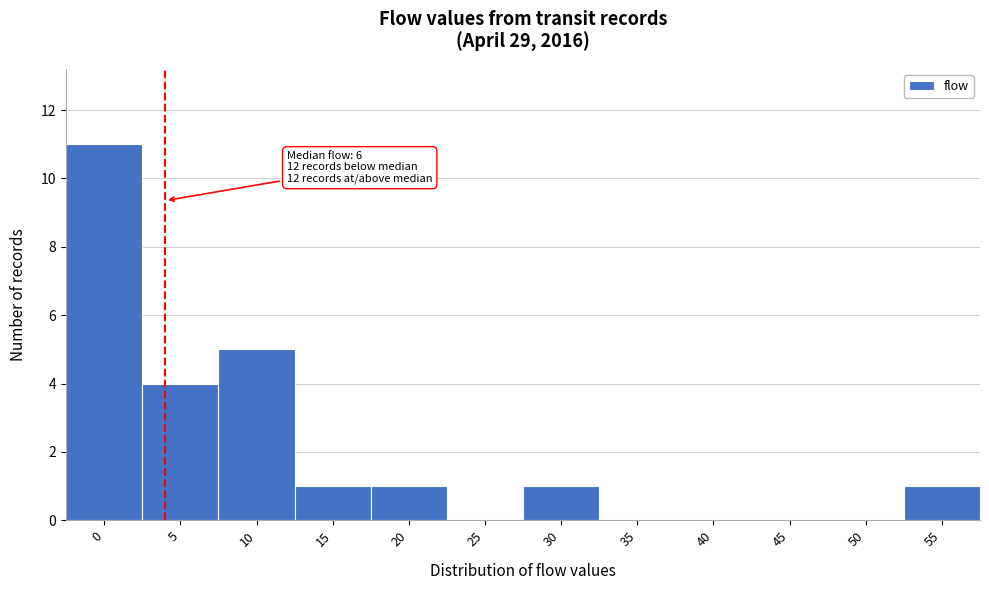

Reading left to right, what are all the values shown in this chart?

0=11	5=4	10=5	15=1	20=1	25=0	30=1	35=0	40=0	45=0	50=0	55=1